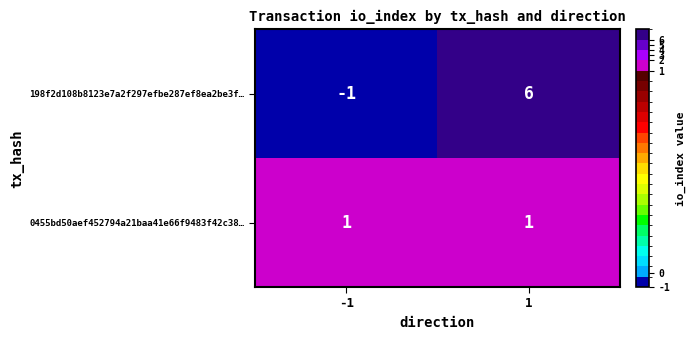

Which series has the widest spread of values?

198f2d108b8123e7a2f297efbe287ef8ea2be3f…